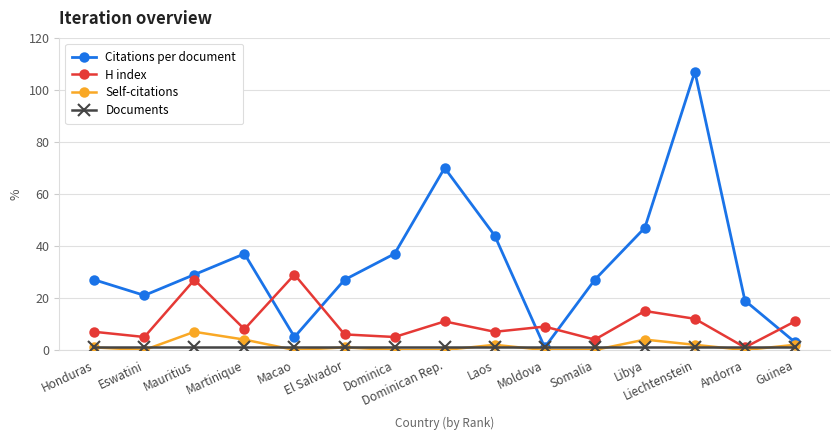

Which series has the widest spread of values?

Citations per document